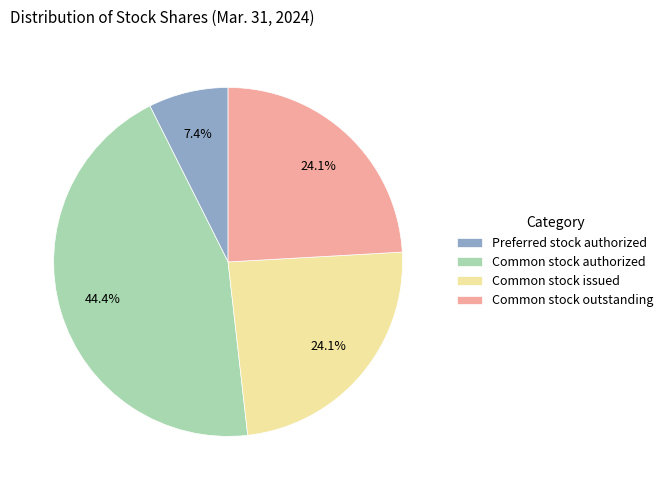

What percentage is the Common stock issued slice, to the nearest percent?

24%